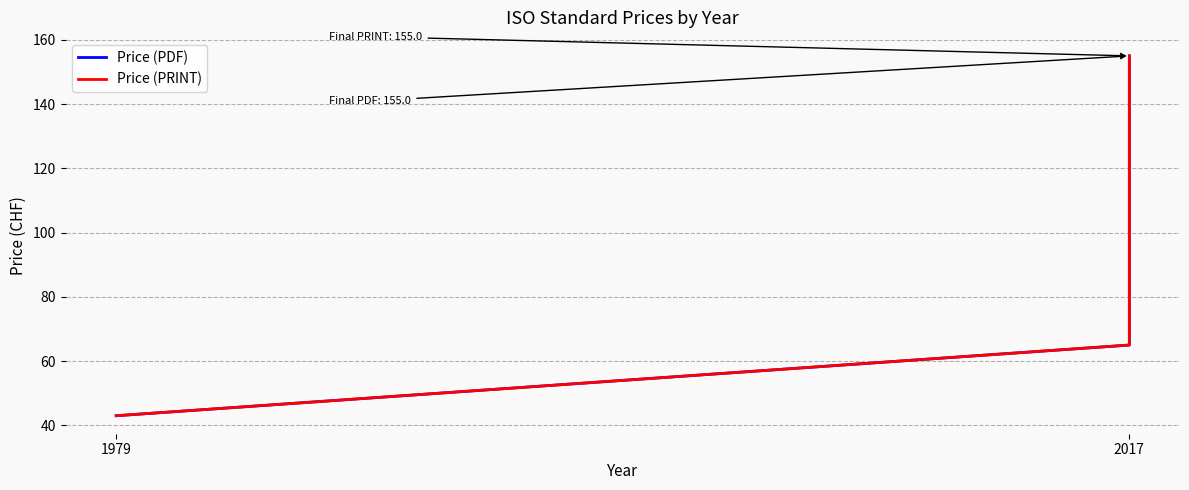

How many values in the Price (PRINT) series are below 132?

2